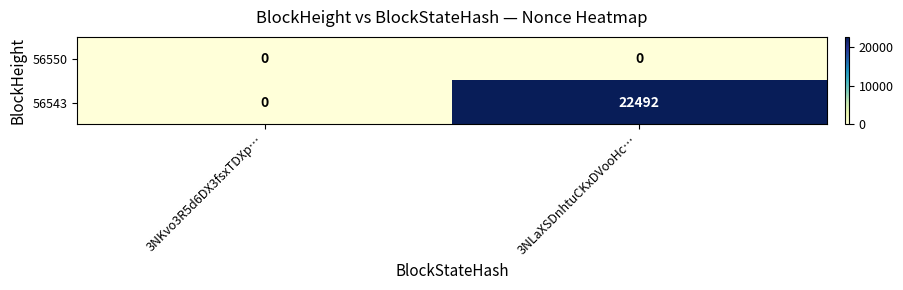

Which series has the largest total across all categories?

56543